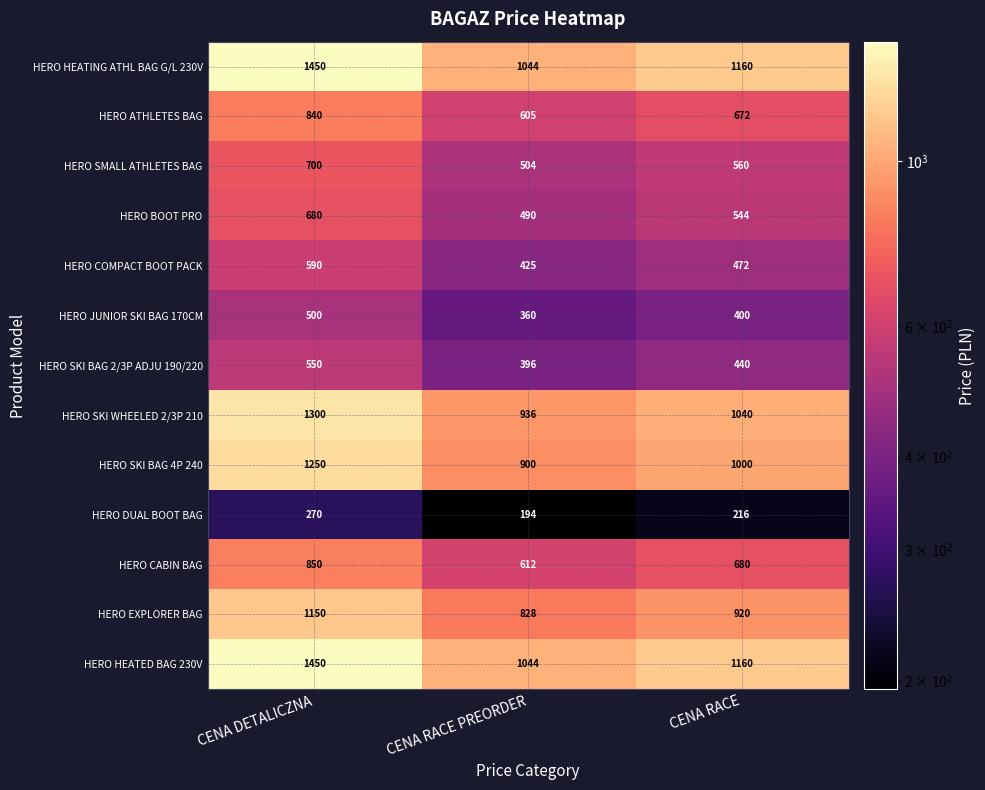

What is the approximate value of HERO SKI BAG 4P 240 at CENA DETALICZNA, to the nearest 5?

1250